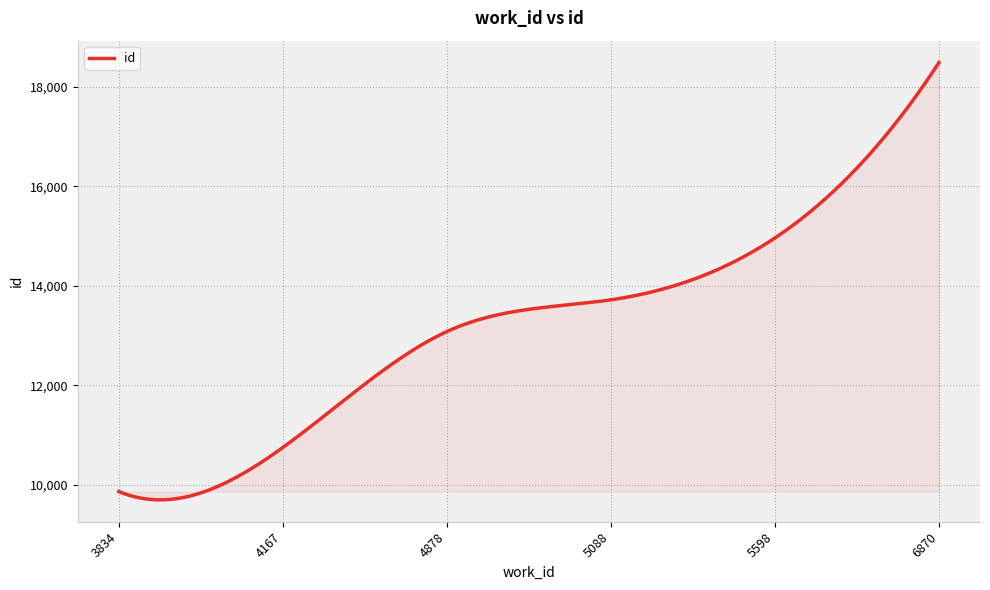

What is the smallest value displayed?

9697.9